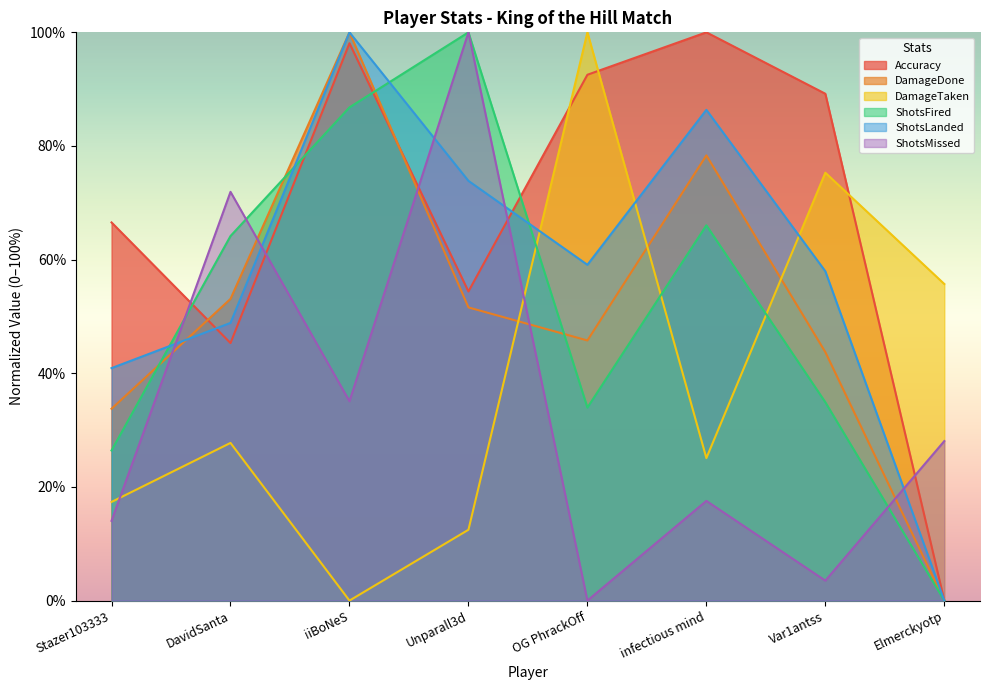

Which series has the widest spread of values?

Accuracy